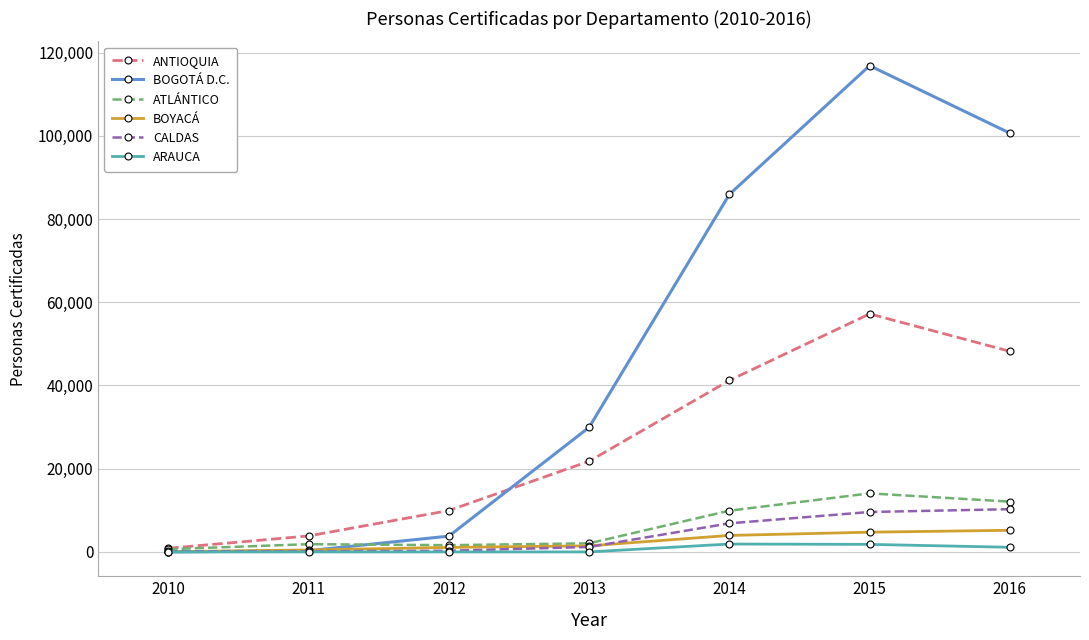

Between 2013 and 2014, which series saw the biggest shift?

BOGOTÁ D.C.